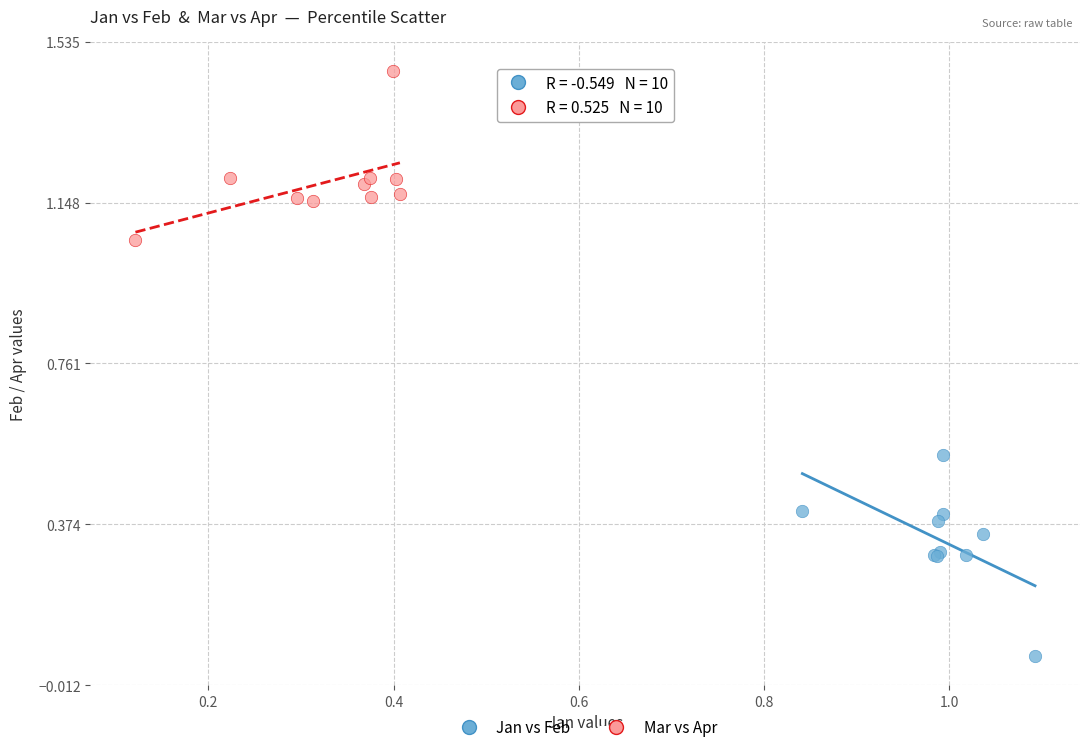

Which series has the largest Y range (max minus min)?

Jan vs Feb